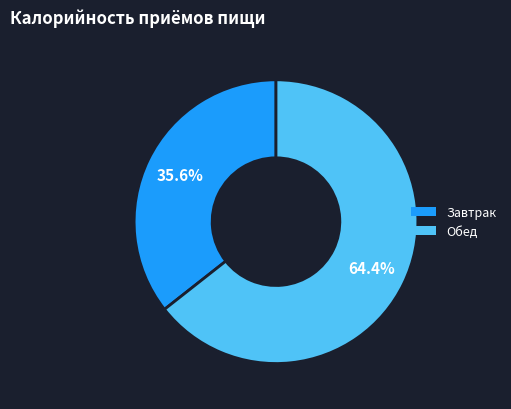

What percentage is the Обед slice, to the nearest percent?

64%